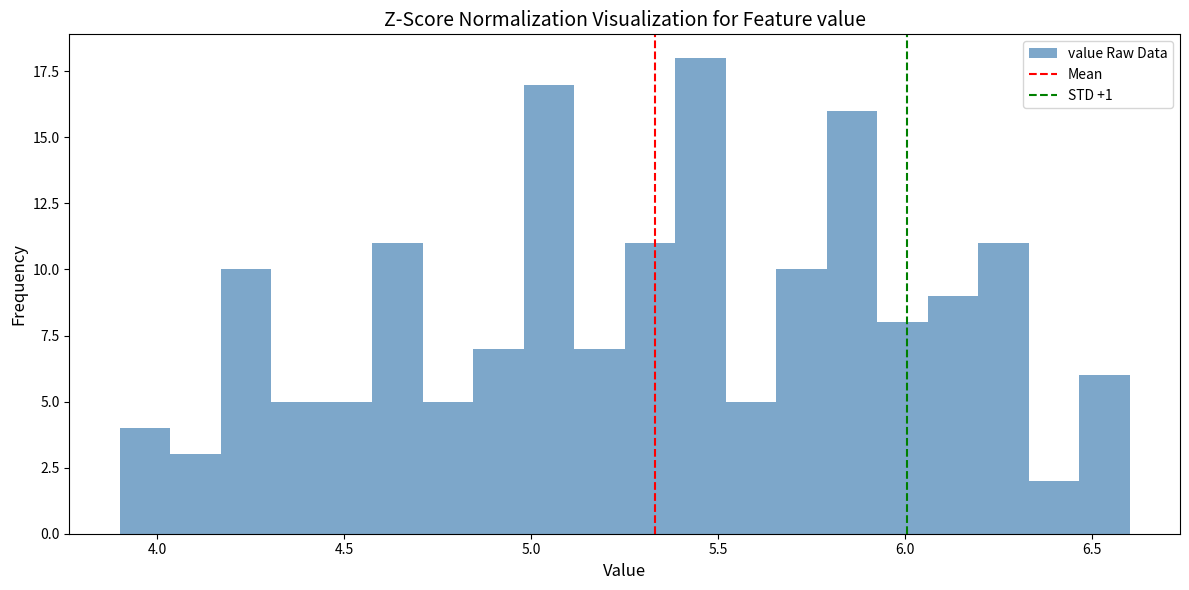

Read against the x-axis, roughly where is the centre of the tallest bar?

5.45